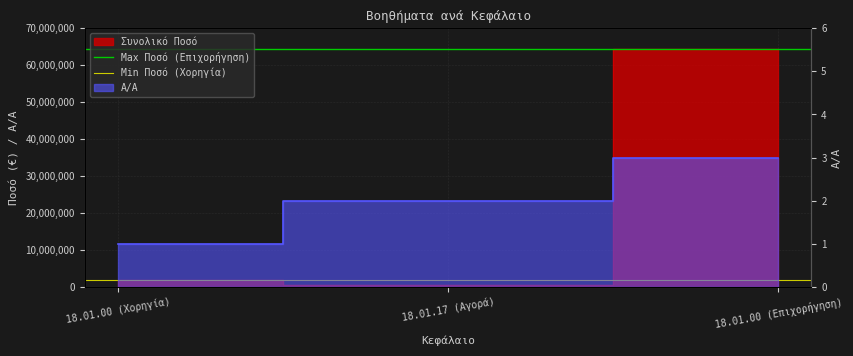

What is the spread (max minus min) of values at 18.01.00 (Χορηγία)?

62471678